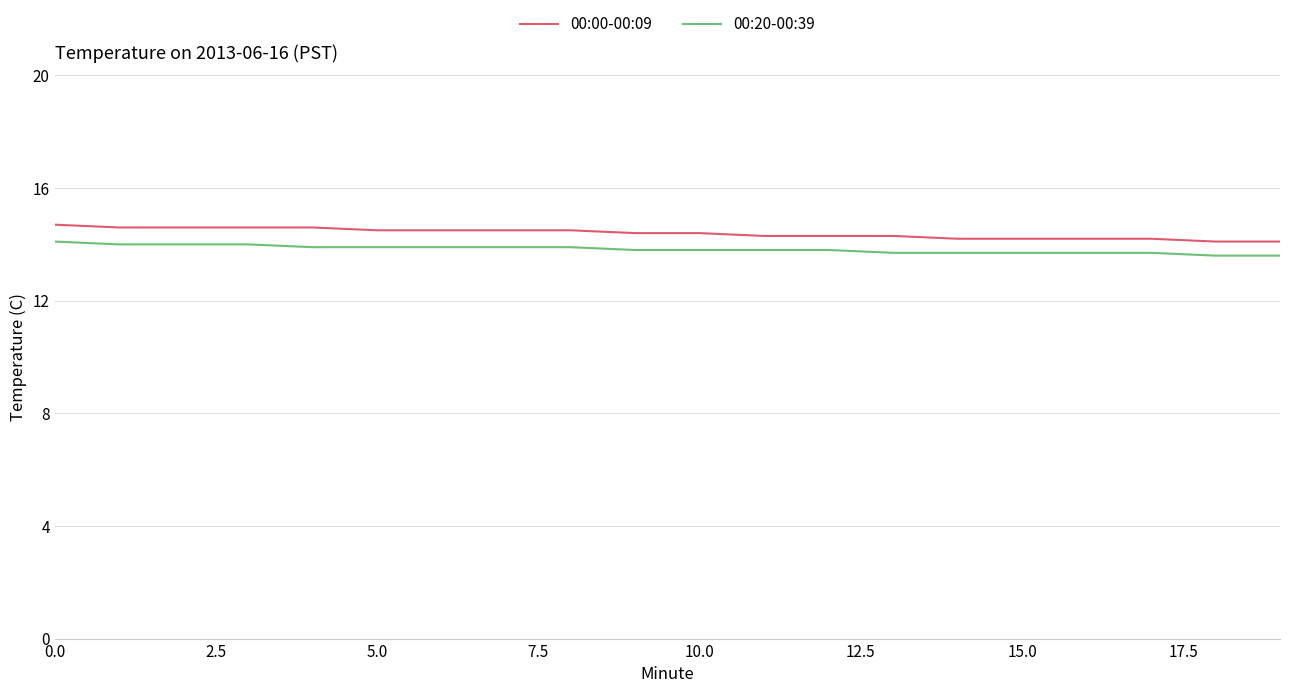

Which series has the widest spread of values?

00:00-00:09